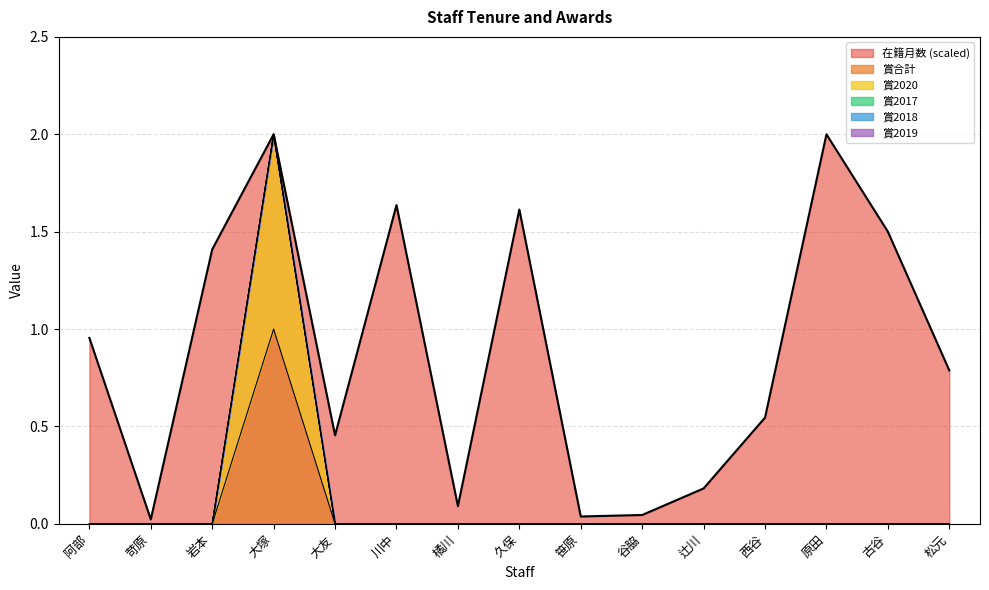

True or false: 賞合計 and 賞2020 cross at least once.

False